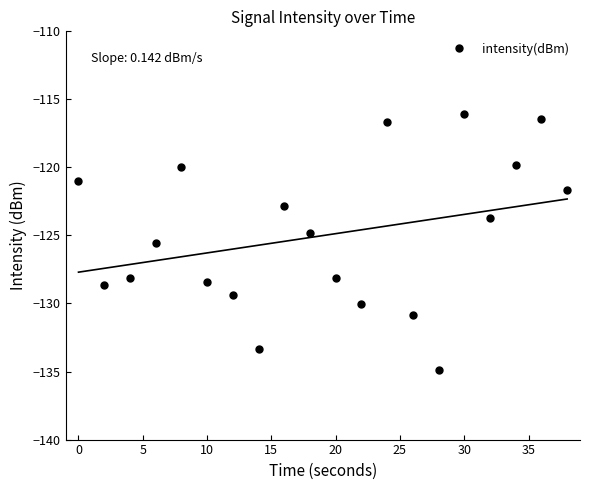

The value of intensity(dBm) at 30 is -178.7. True or false?

False